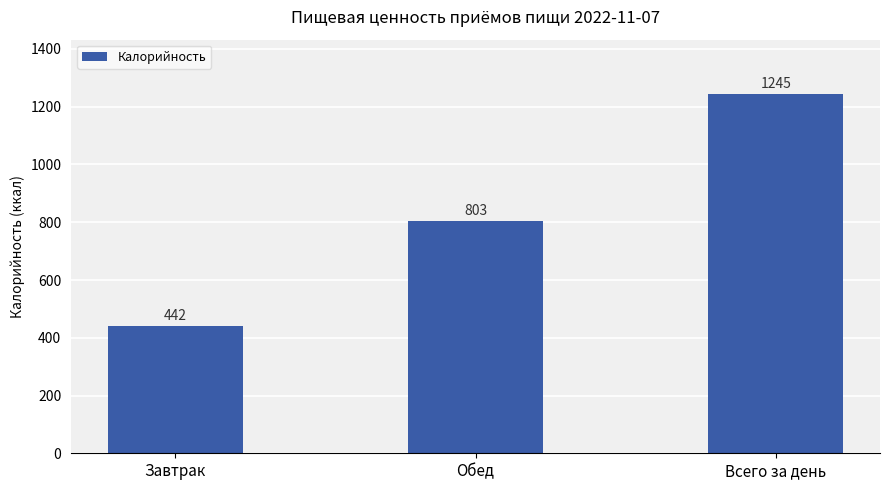

What value does the data have at Всего за день?

1245.4